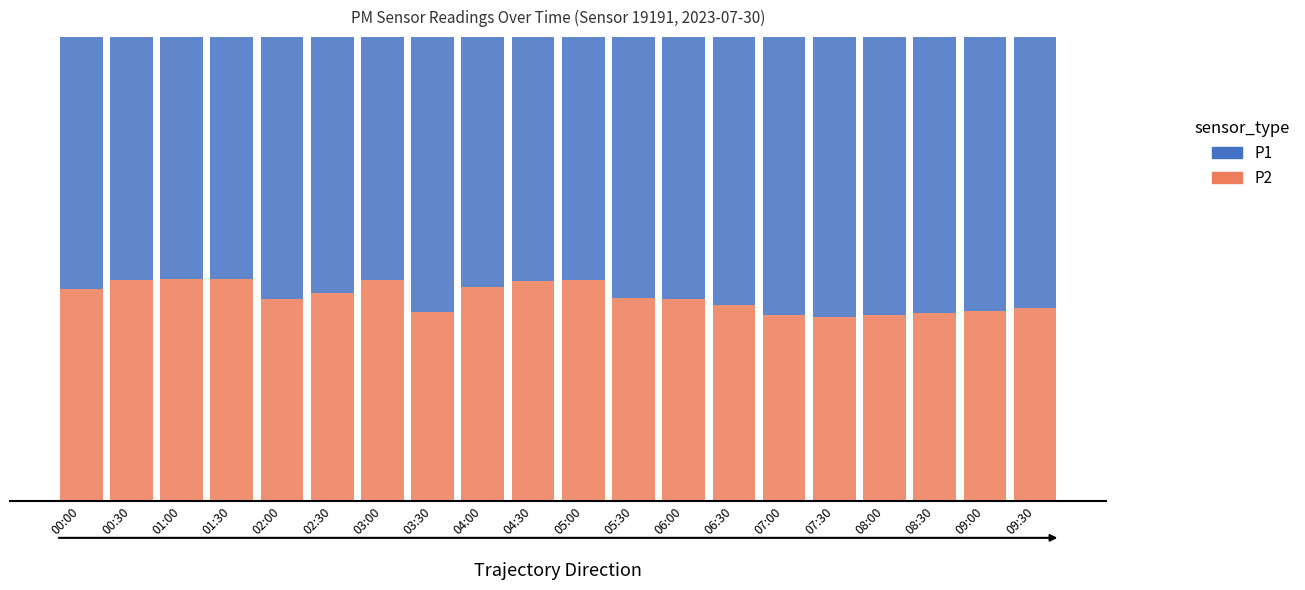

What are all the series names shown in the legend?

P1, P2